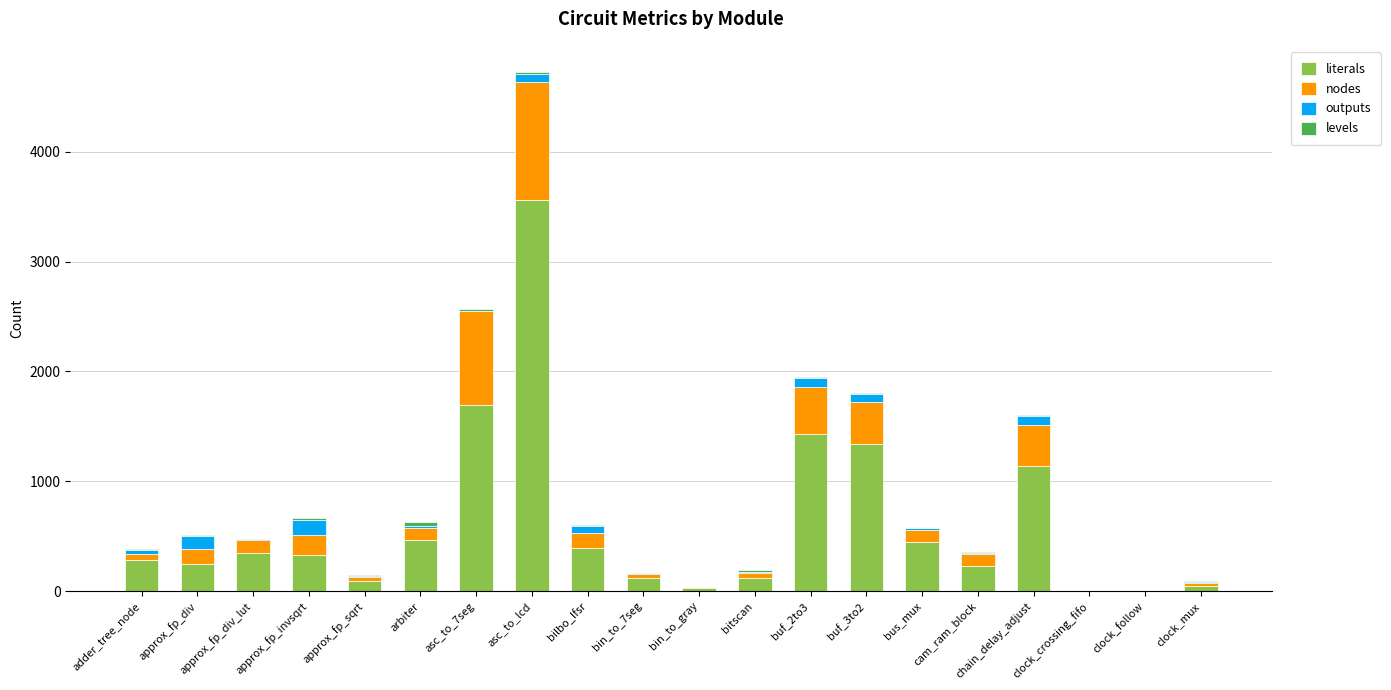

Which category has the highest value in the literals series?

asc_to_lcd